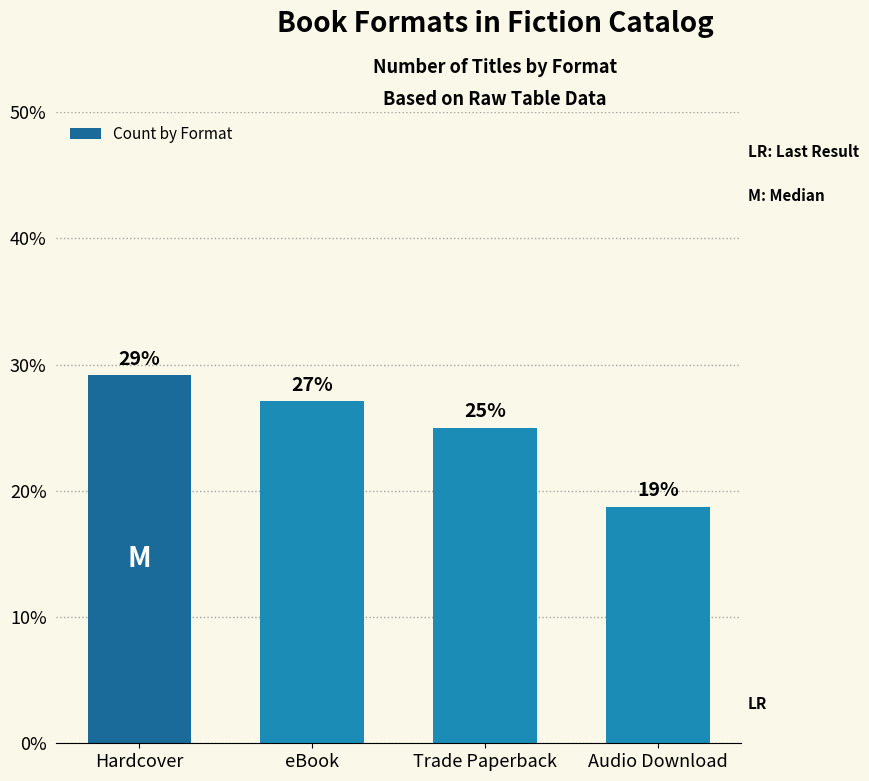

Where is the data nearest to the value 23?

Trade Paperback